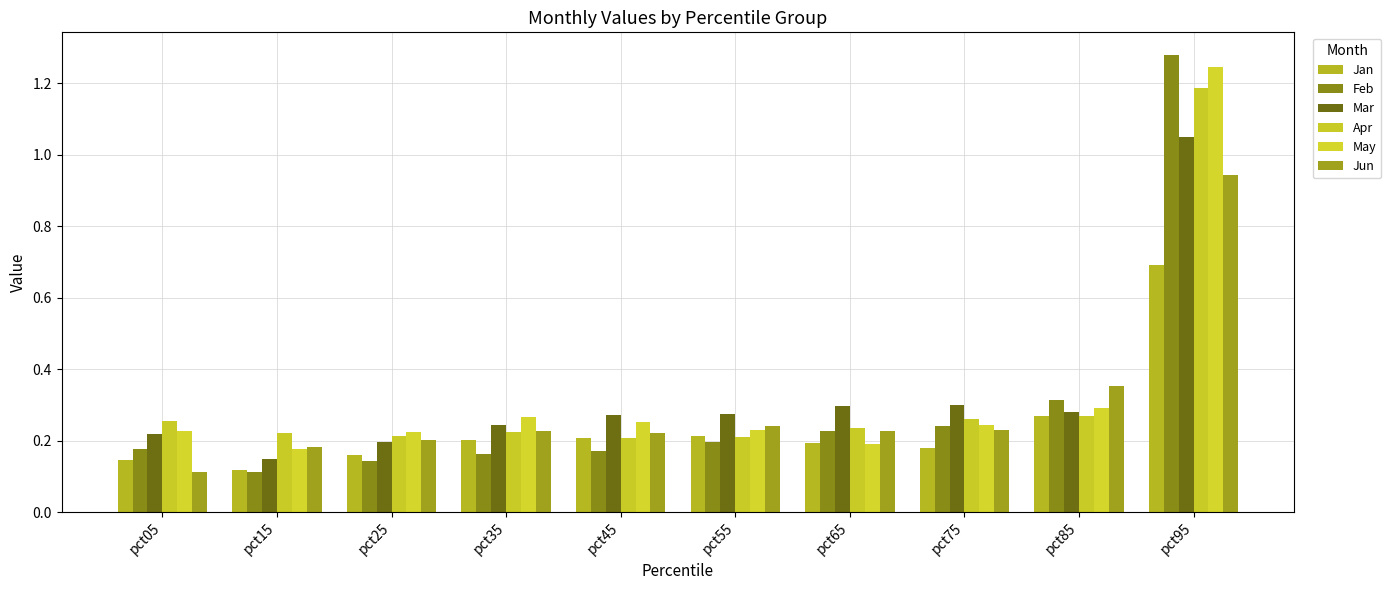

What is the total value across all series at pct25?

1.1